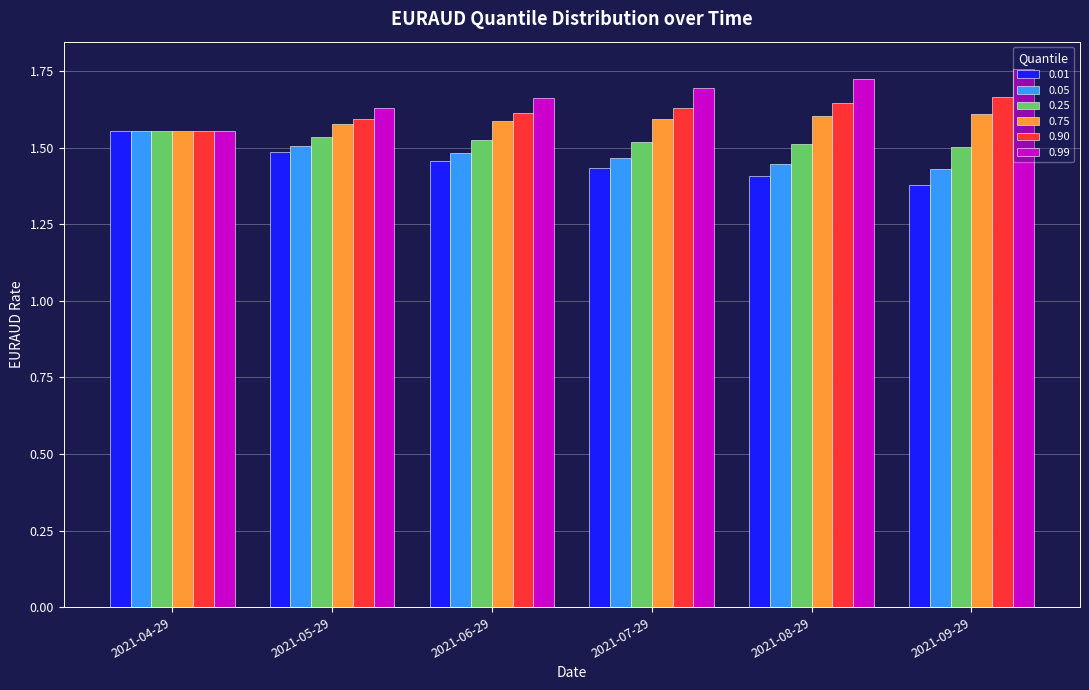

What is the sum of the 0.90 values at 2021-05-29 and 2021-08-29?

3.2